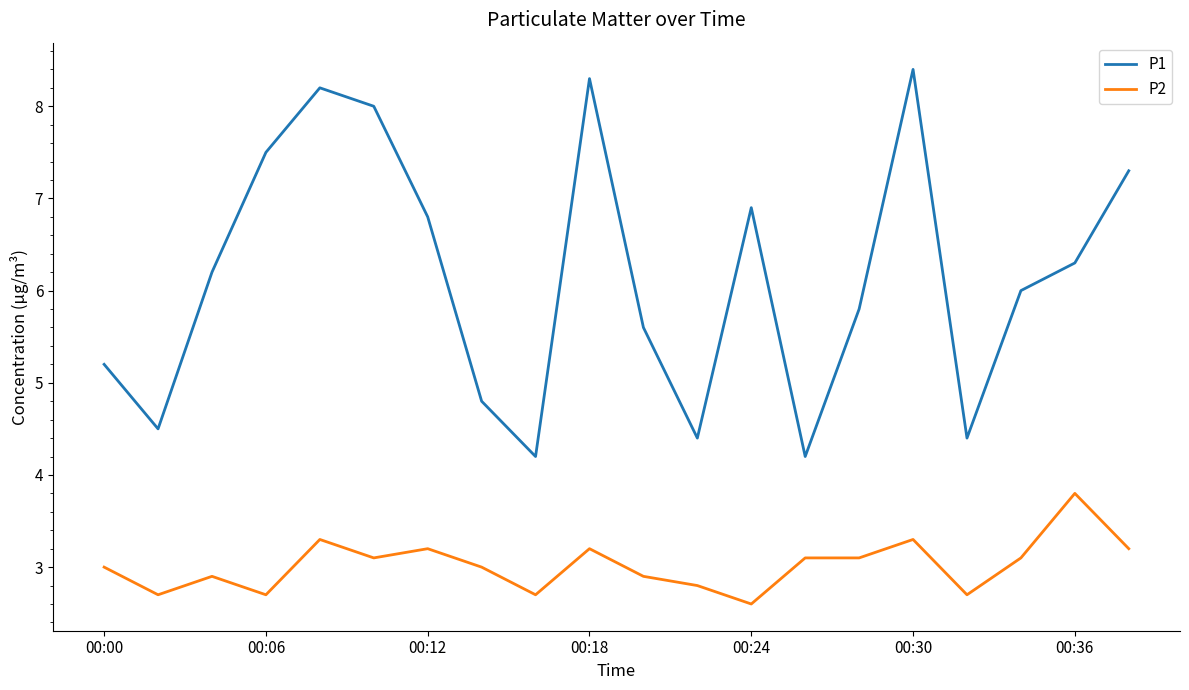

Does the chart have visible grid lines?

No